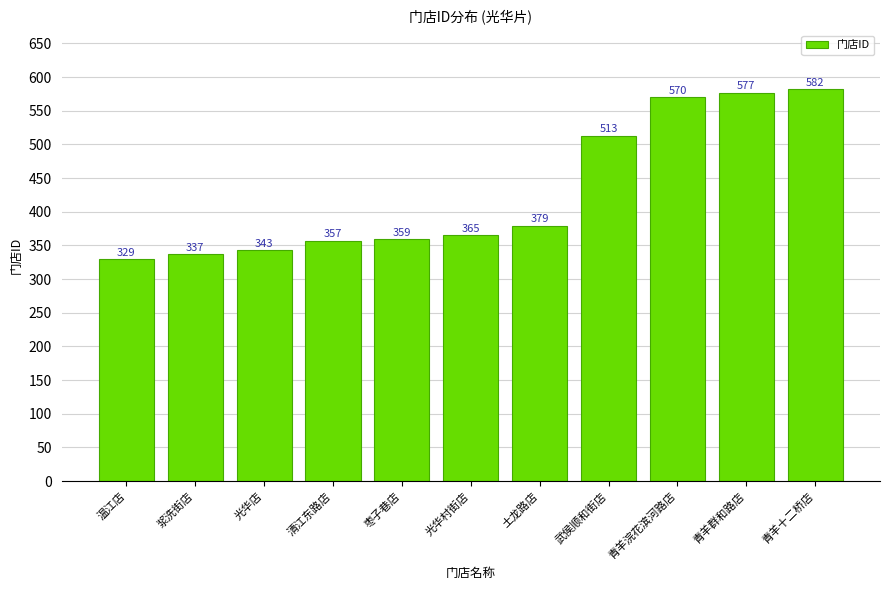

At which category does the chart reach its minimum across all series?

温江店